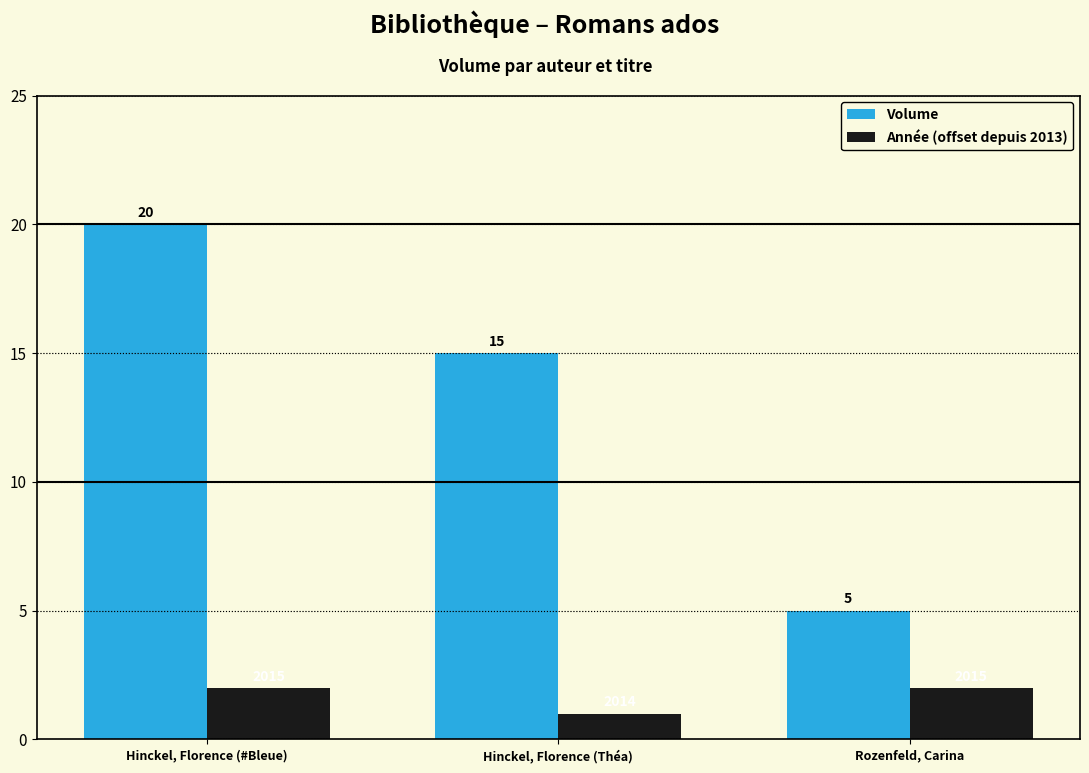

How many groups of bars are there?

3